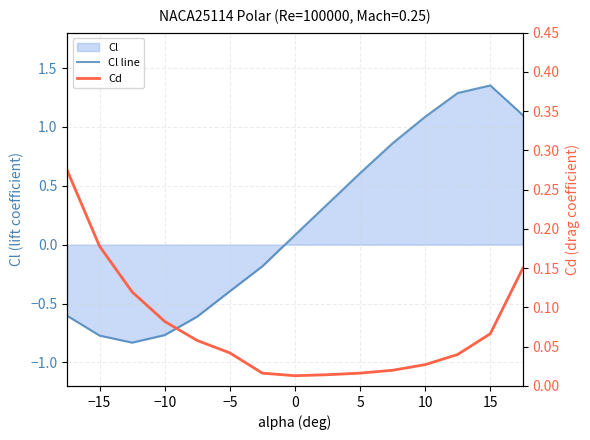

Rank the series by their average value, from lowest to highest.

Cd, Cl line